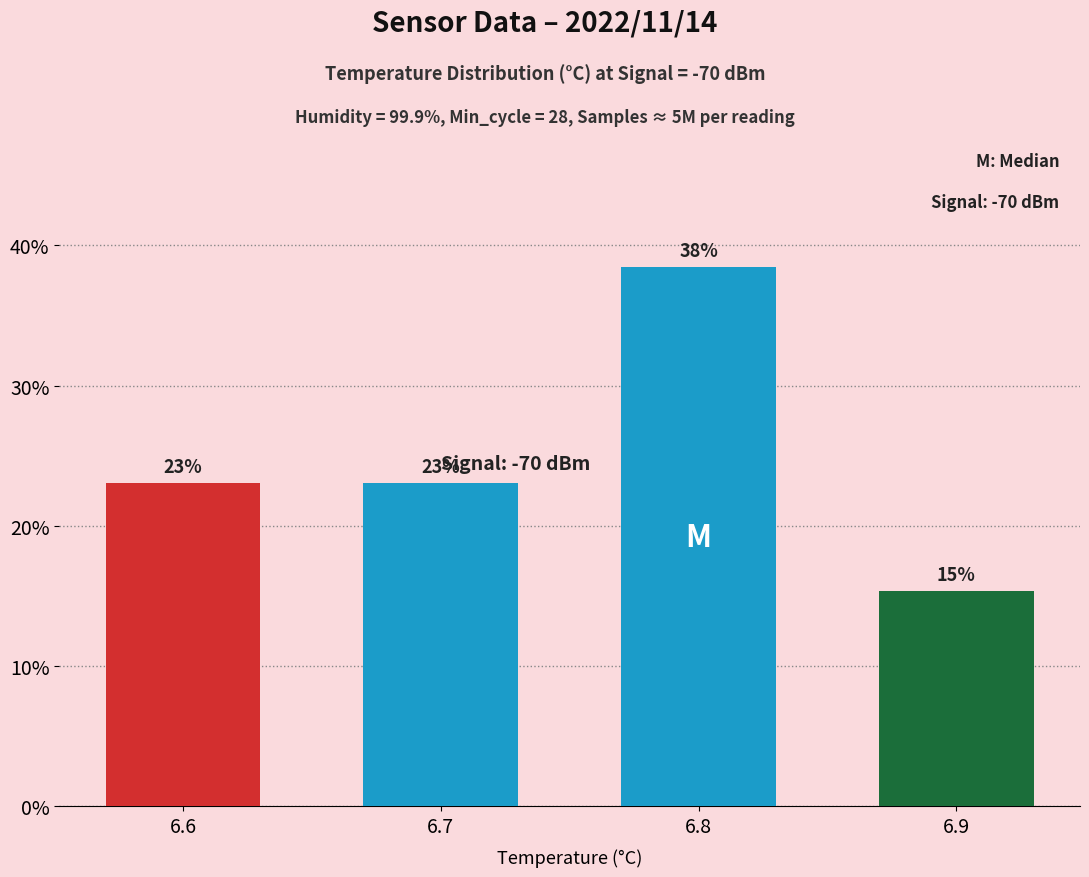

What is the sum of all values?

1.0